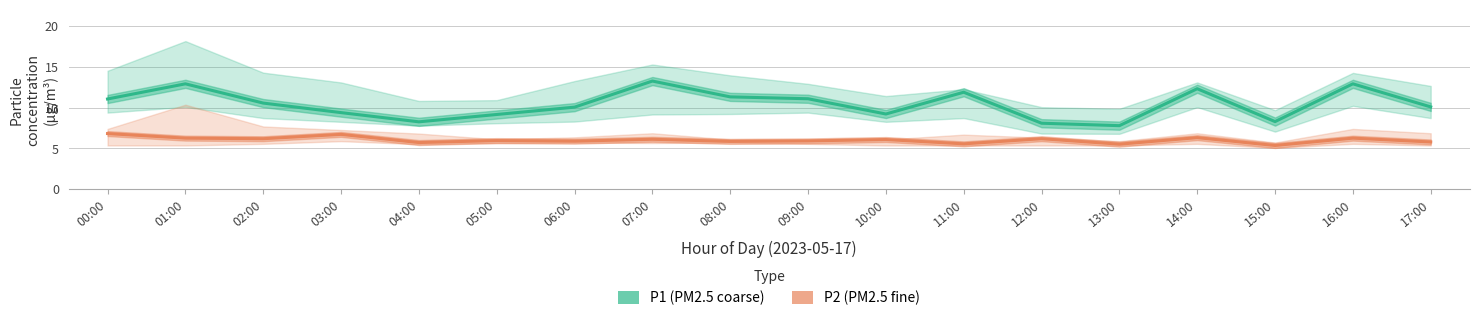

How many lines are shown in the chart?

2